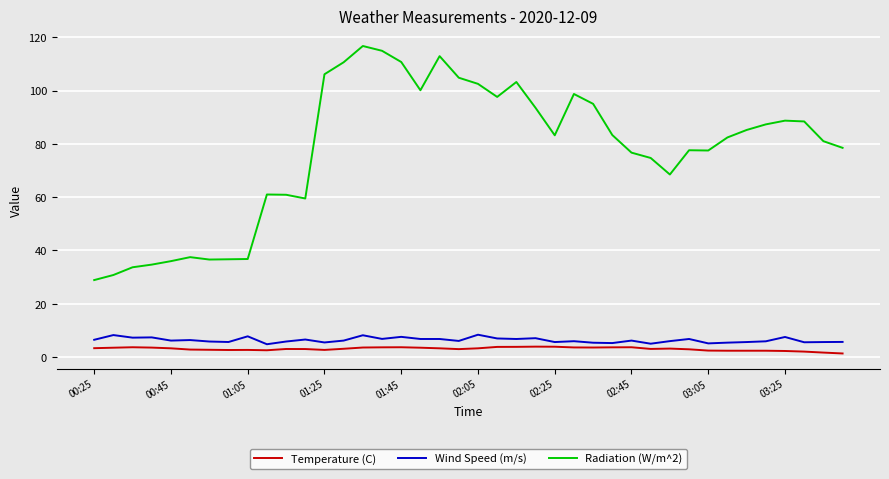

Which series has the largest total across all categories?

Radiation (W/m^2)